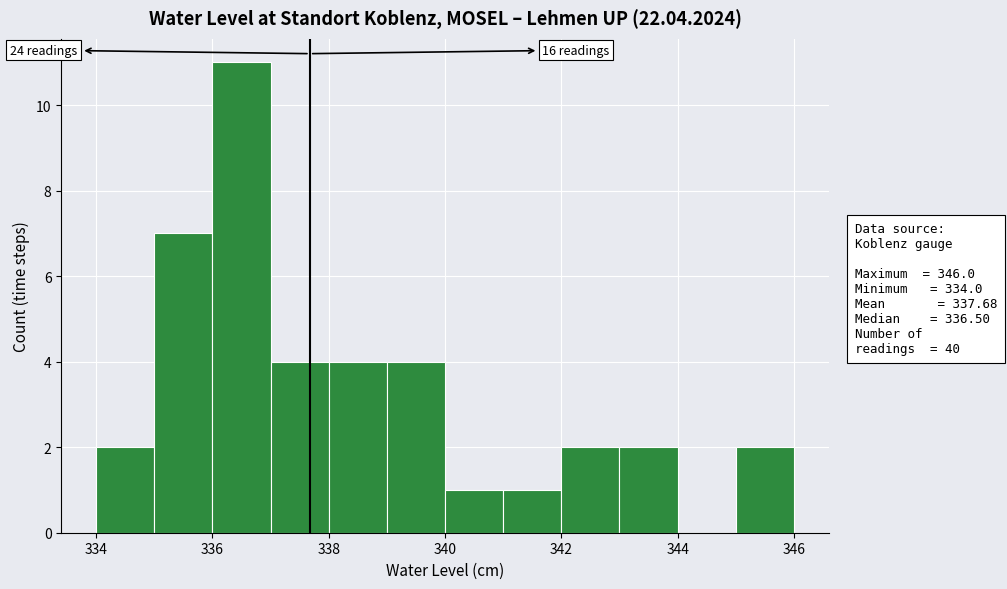

Which range on the x-axis has the tallest bar?

336 to 337